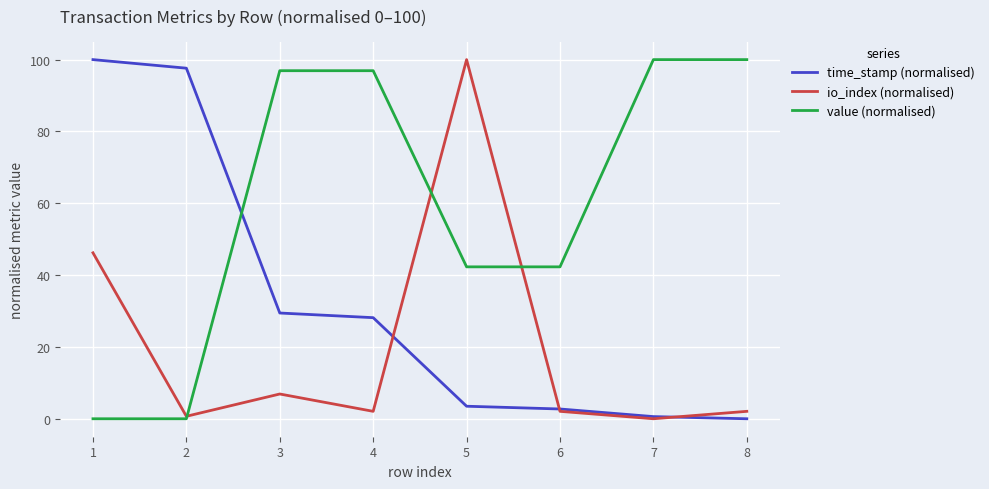

The value of value (normalised) at 6 is 42.3. True or false?

True